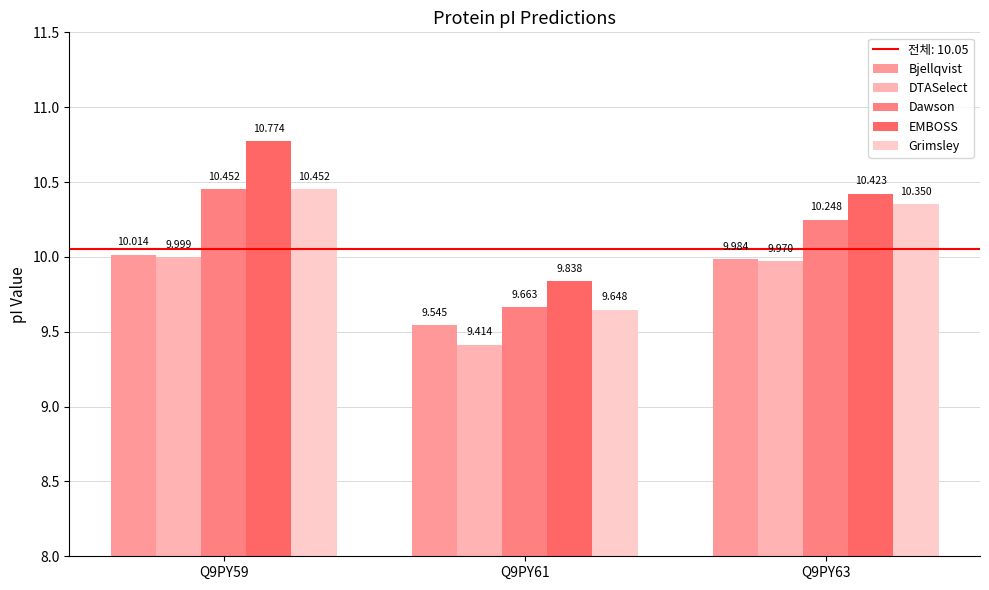

Rank the series at Q9PY63 from highest to lowest value.

EMBOSS, Grimsley, Dawson, Bjellqvist, DTASelect